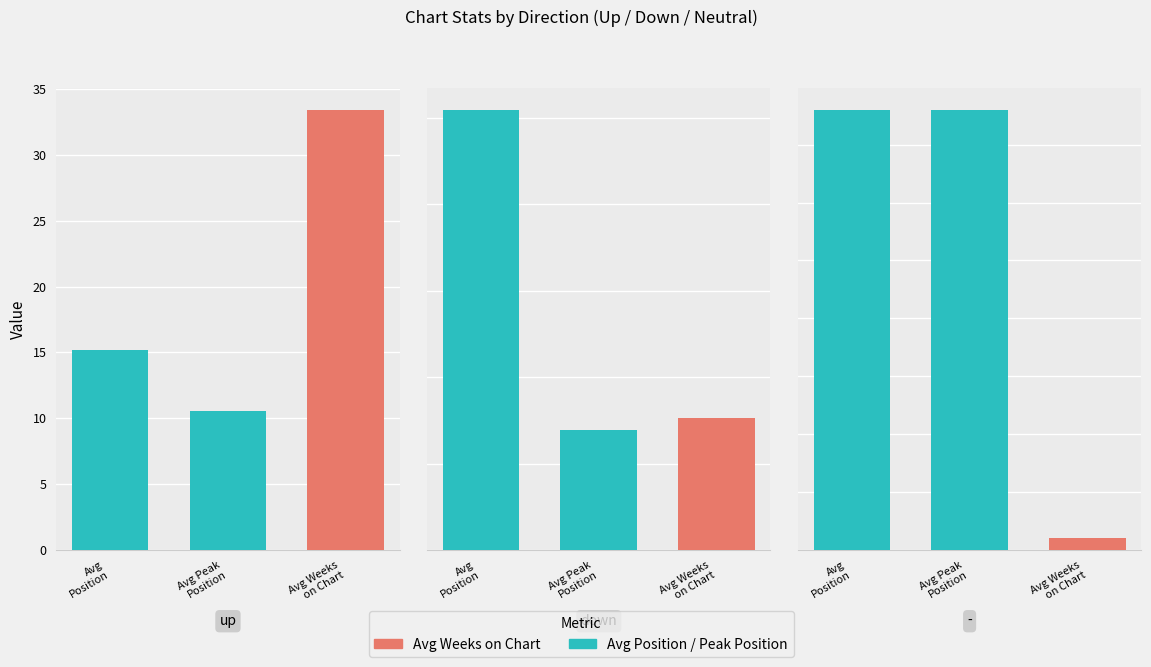

The value of Avg Weeks on Chart at - is 0.4. True or false?

False